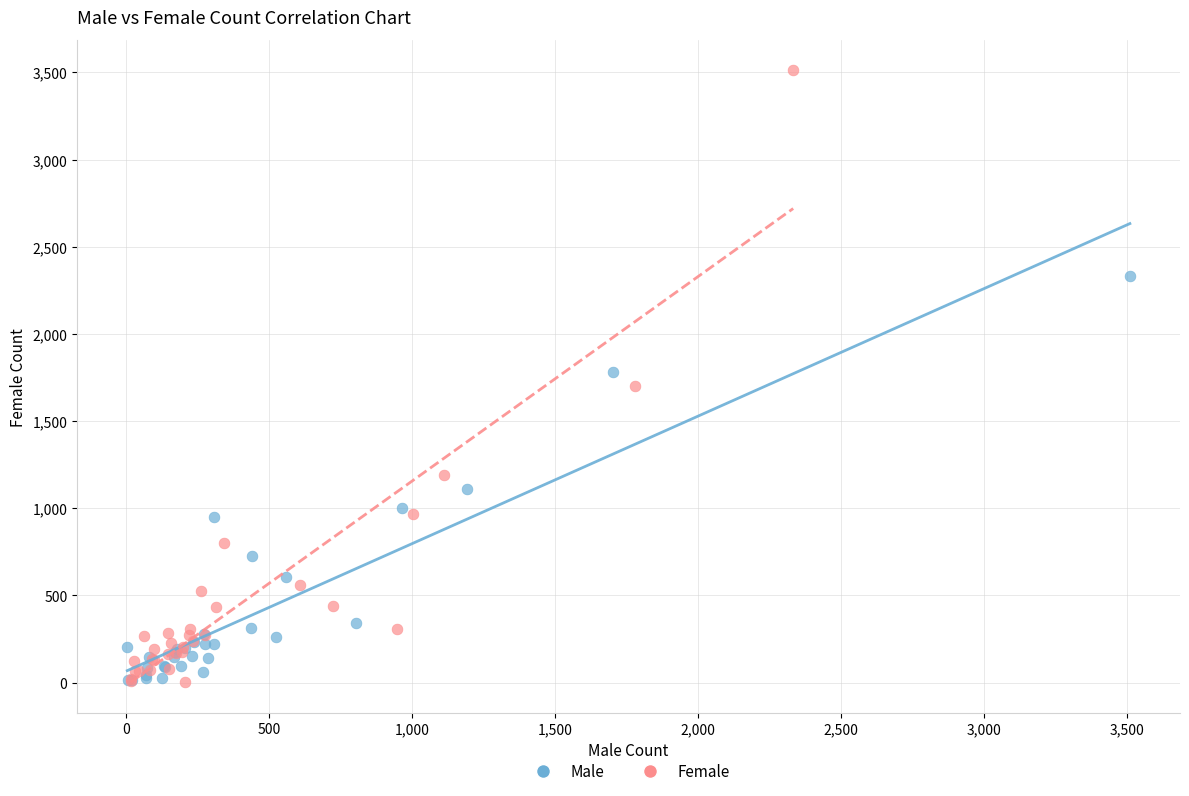

Which series reaches the maximum Y coordinate?

Female